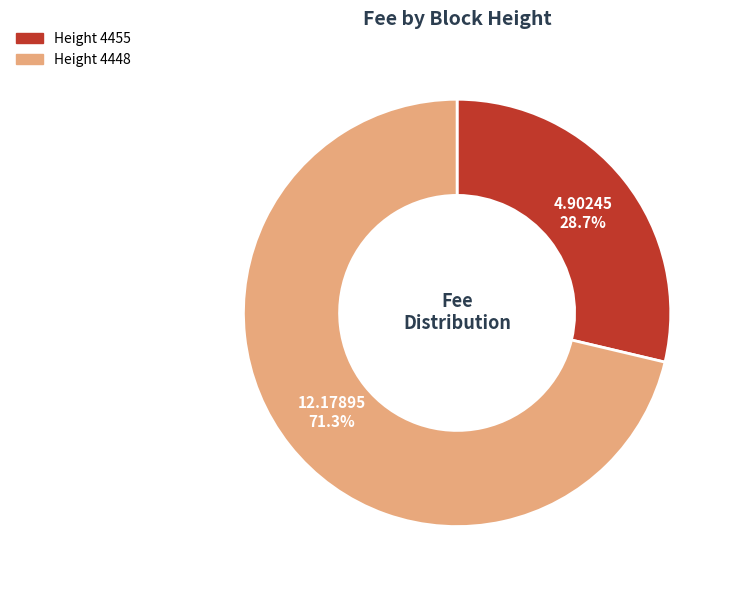

Is there a majority slice in this chart?

Yes